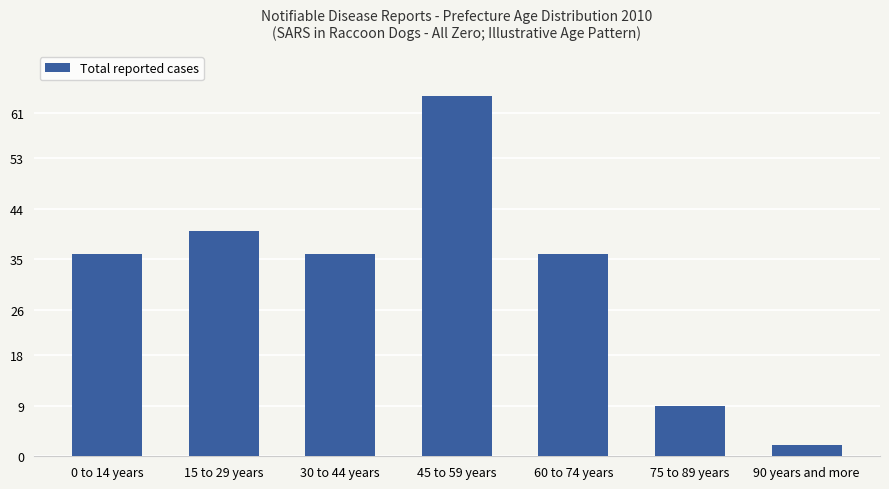

What is the label of the 6th bar from the left?

75 to 89 years